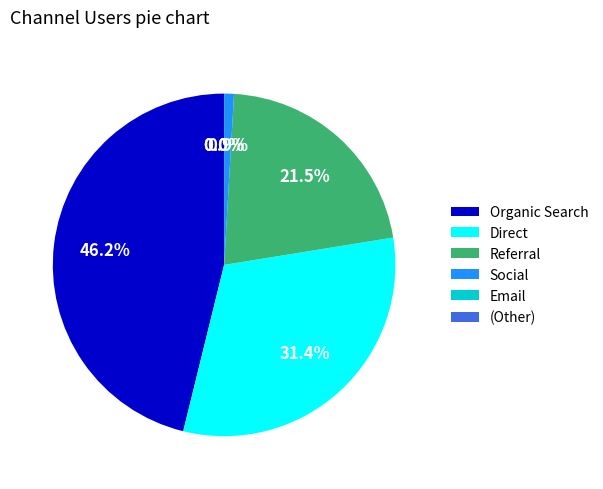

What percentage is the Organic Search slice, to the nearest percent?

46%